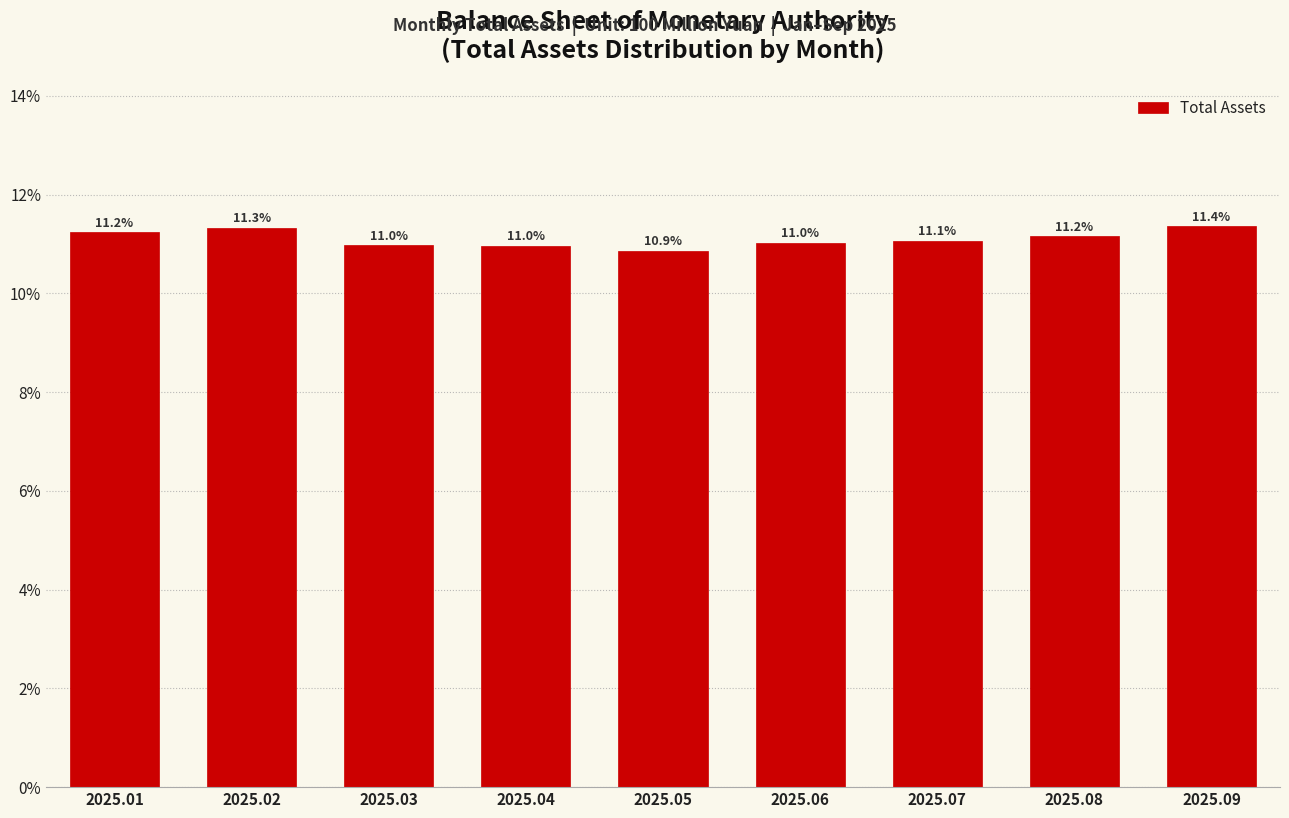

Reading left to right, what are all the values shown in this chart?

2025.01=11.2	2025.02=11.3	2025.03=11.0	2025.04=11.0	2025.05=10.9	2025.06=11.0	2025.07=11.1	2025.08=11.2	2025.09=11.4